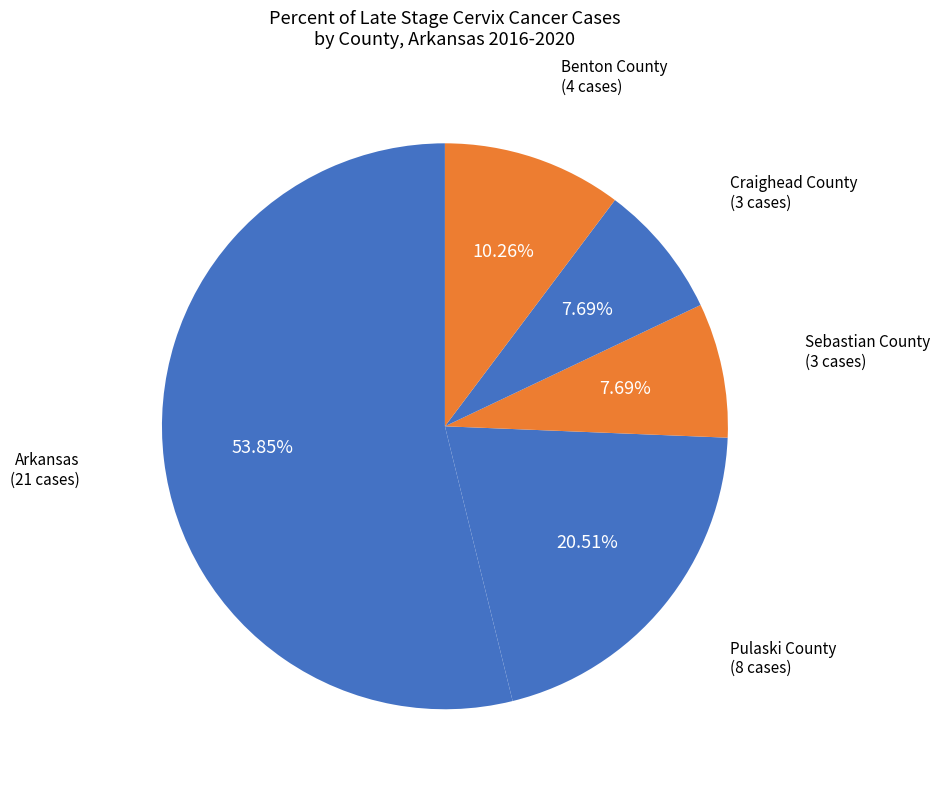

How many slices are in this pie chart?

5